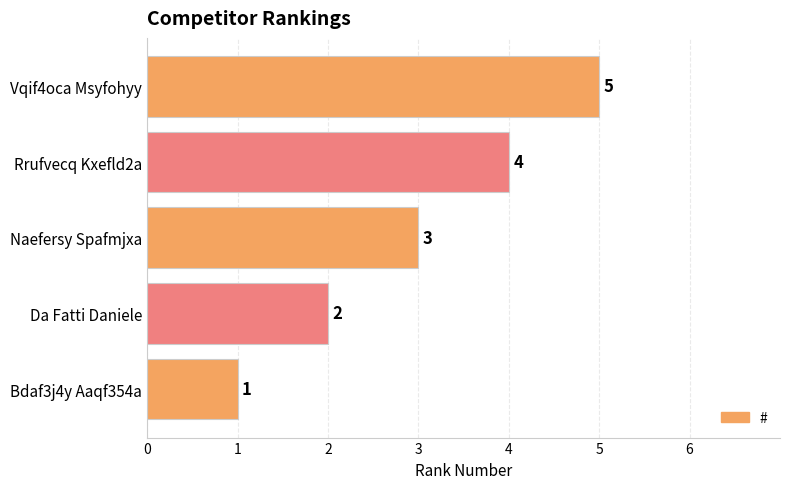

What is the sum of the values at Da Fatti Daniele and Vqif4oca Msyfohyy?

7